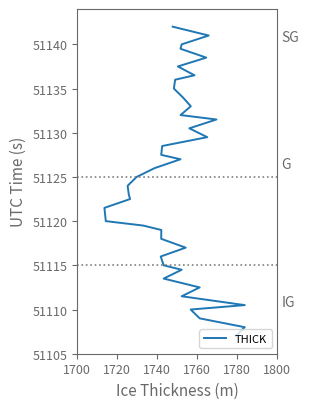

True or false: the data has more than 0 interior local peaks.

False